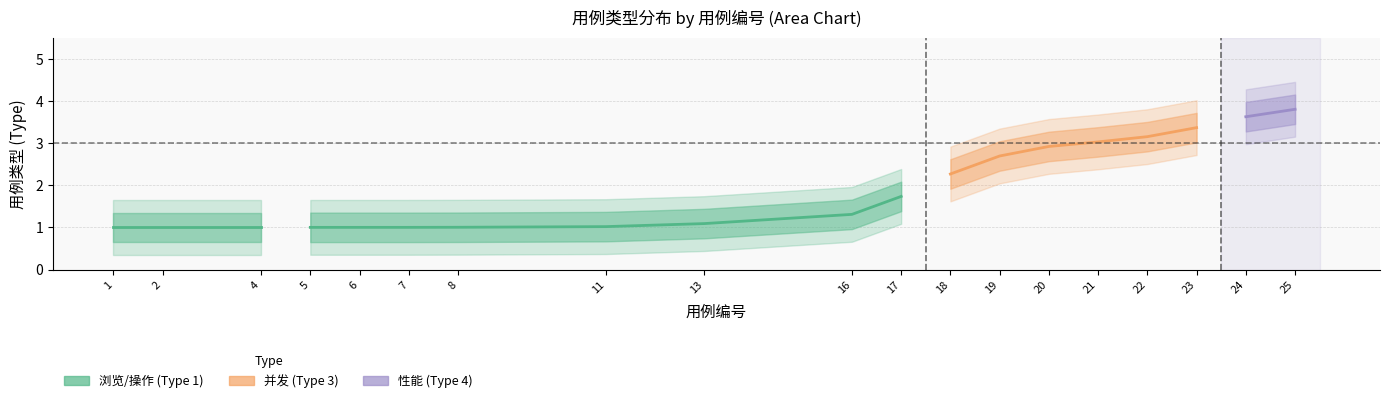

Does the chart display data point markers on the line(s)?

No